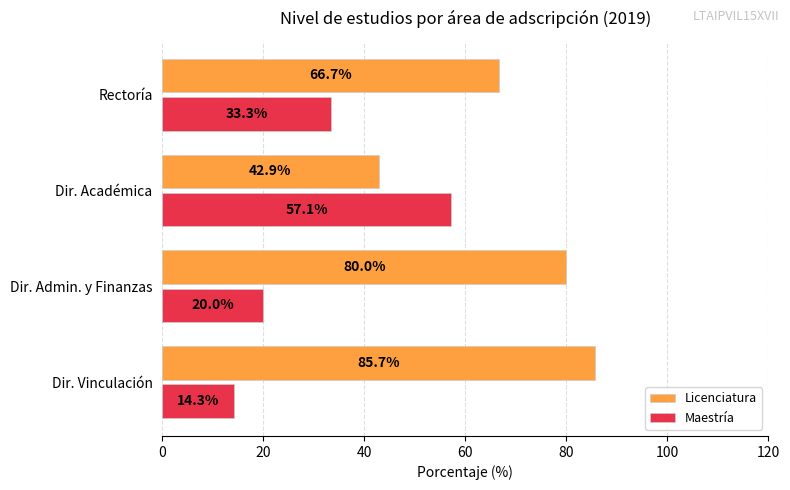

What is the difference between the highest and lowest values at Dir. Vinculación?

71.4